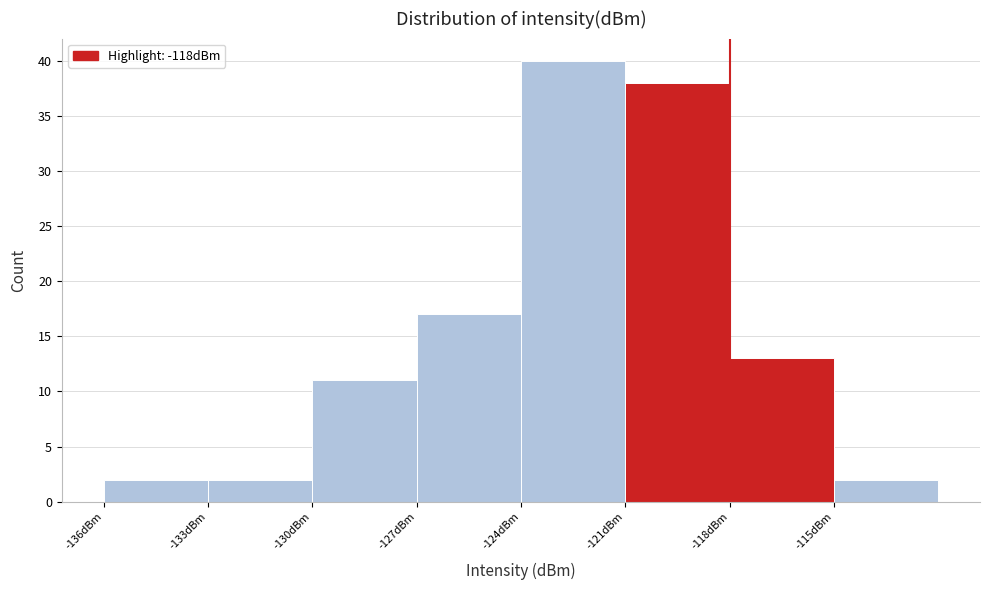

What is the height of the bar covering -136 to -133 on the x-axis? The values are not printed on the chart, so give them approximately, as read against the axis.

2